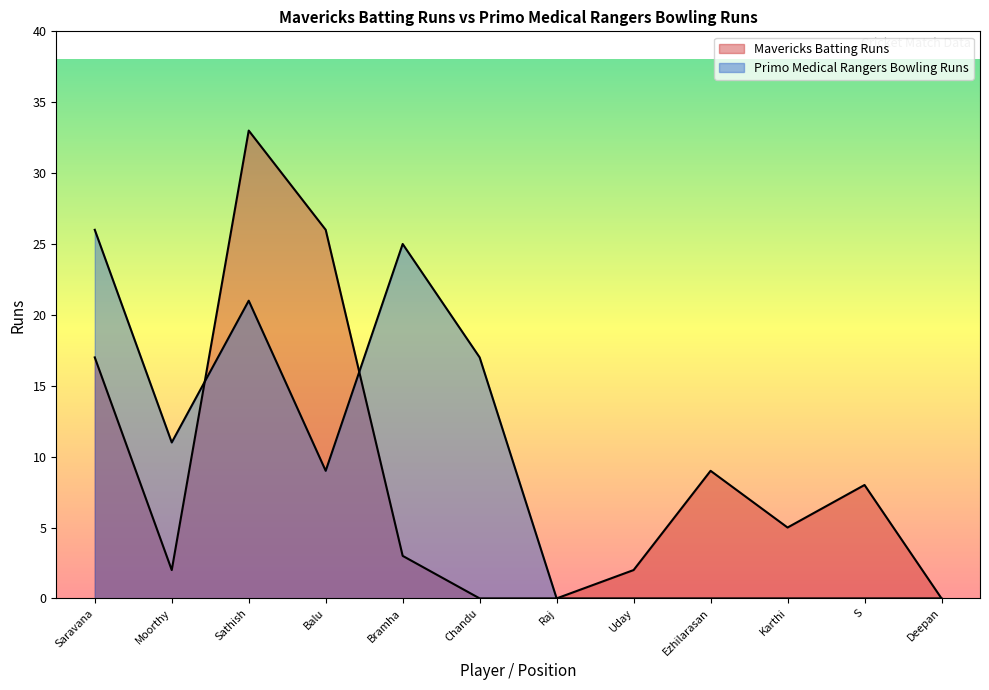

What is the average value of the Primo Medical Rangers Bowling Runs series?

9